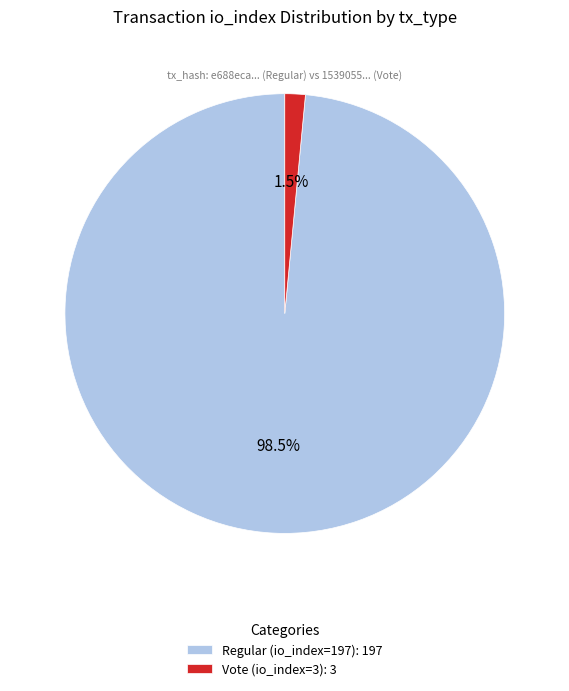

Is there any slice that represents more than half of the pie?

Yes